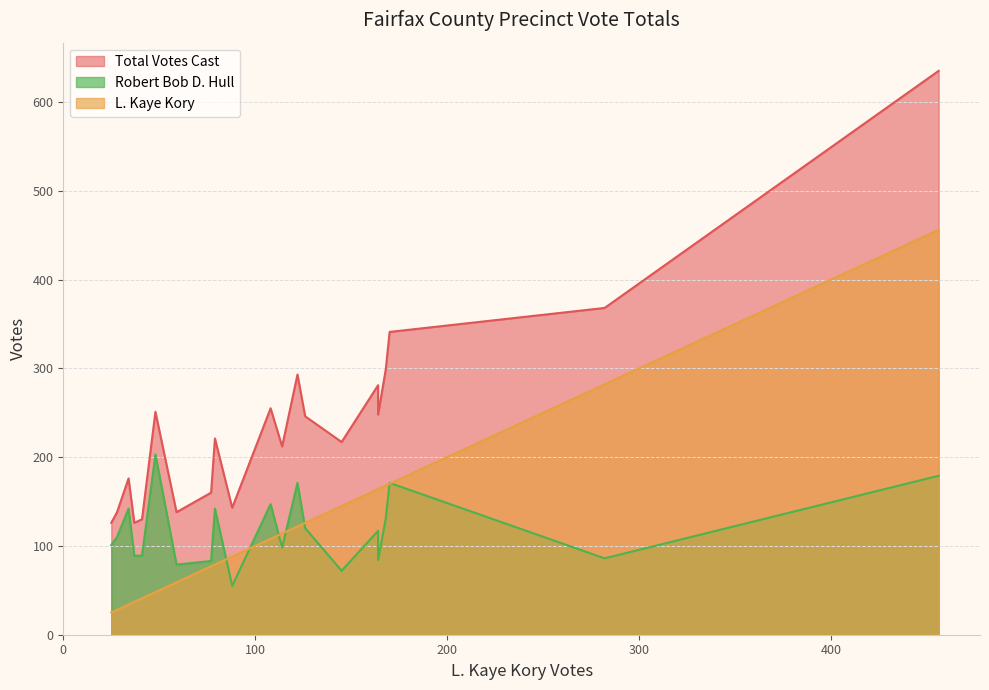

What is the sum of all L. Kaye Kory values?

2535